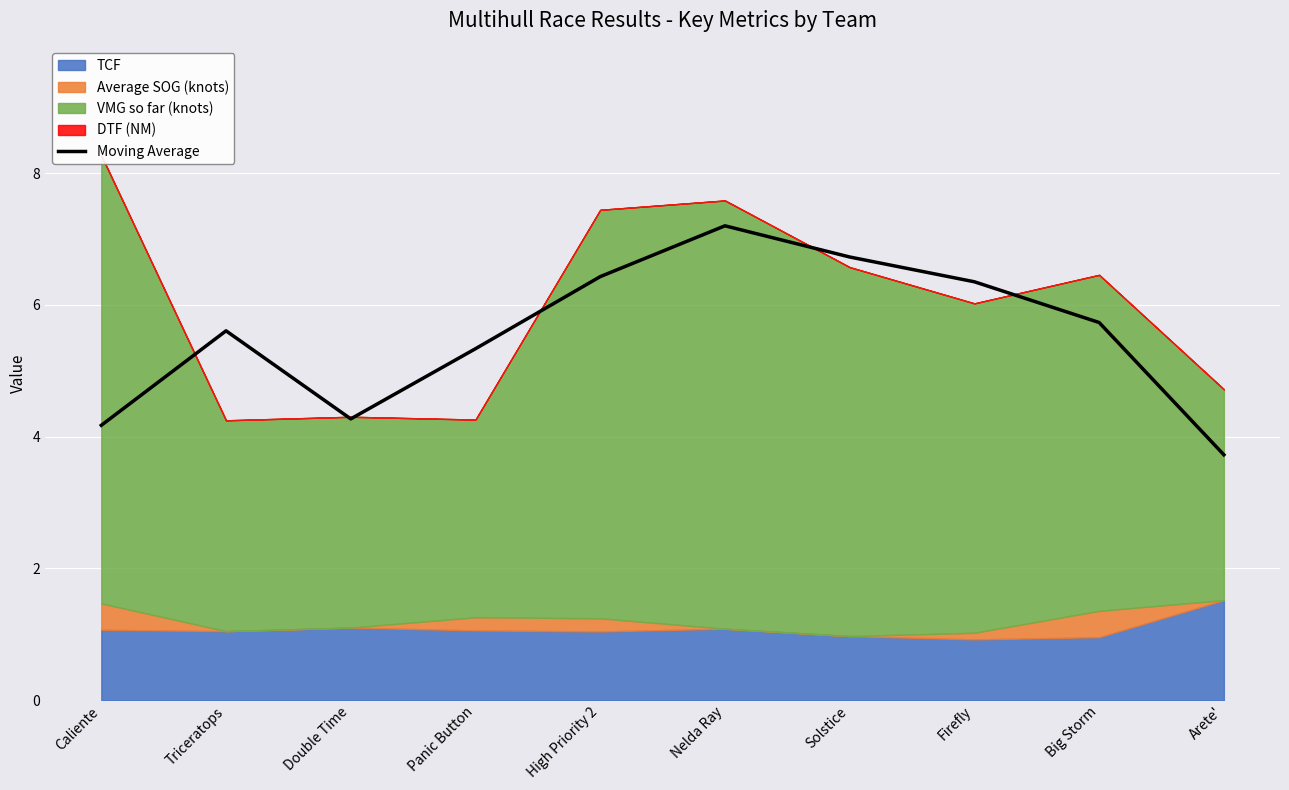

Which label corresponds to the smallest value in the chart?

Arete'